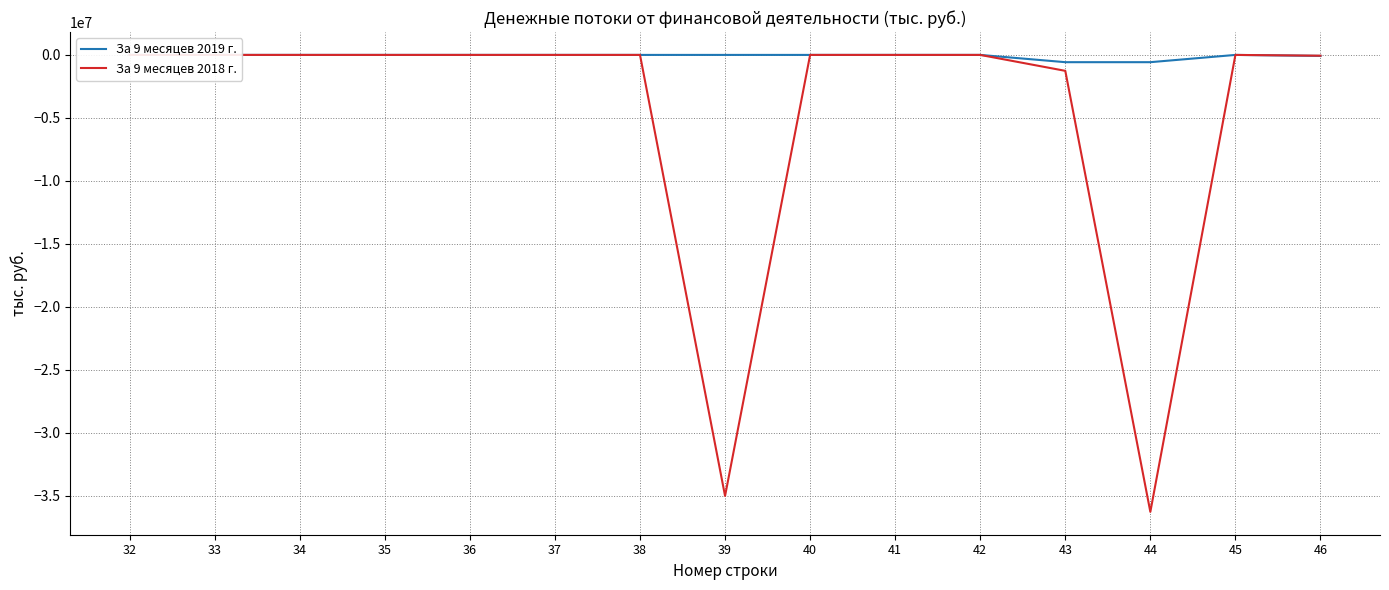

True or false: За 9 месяцев 2019 г. and За 9 месяцев 2018 г. cross at least once.

False